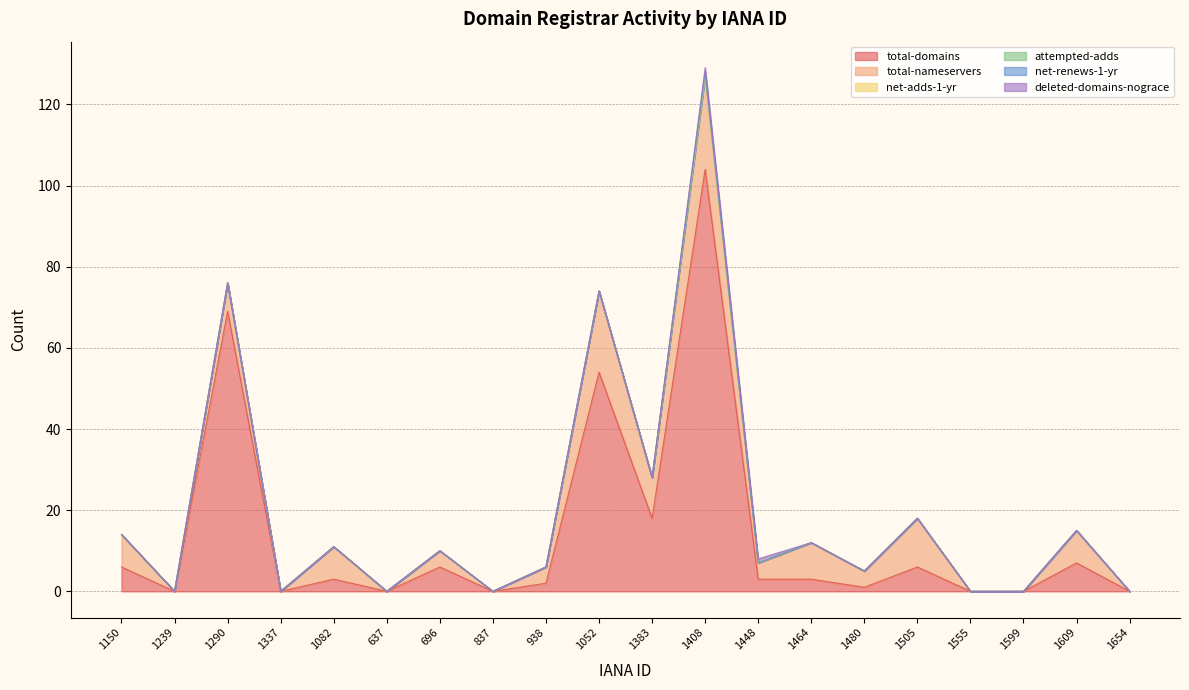

How many values in the total-nameservers series are below 4?

7